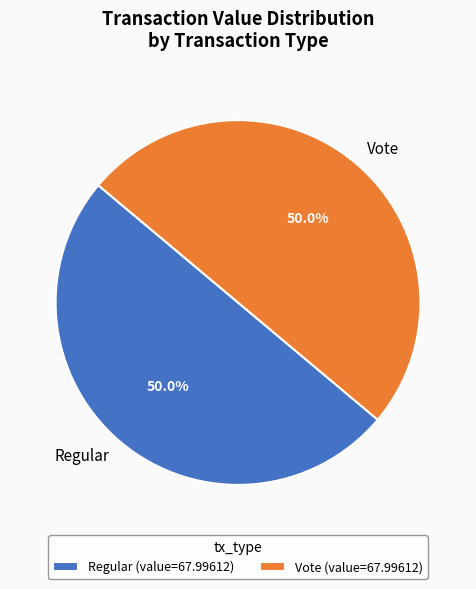

Approximately how many times larger is the value at Regular compared to Vote?

1.0